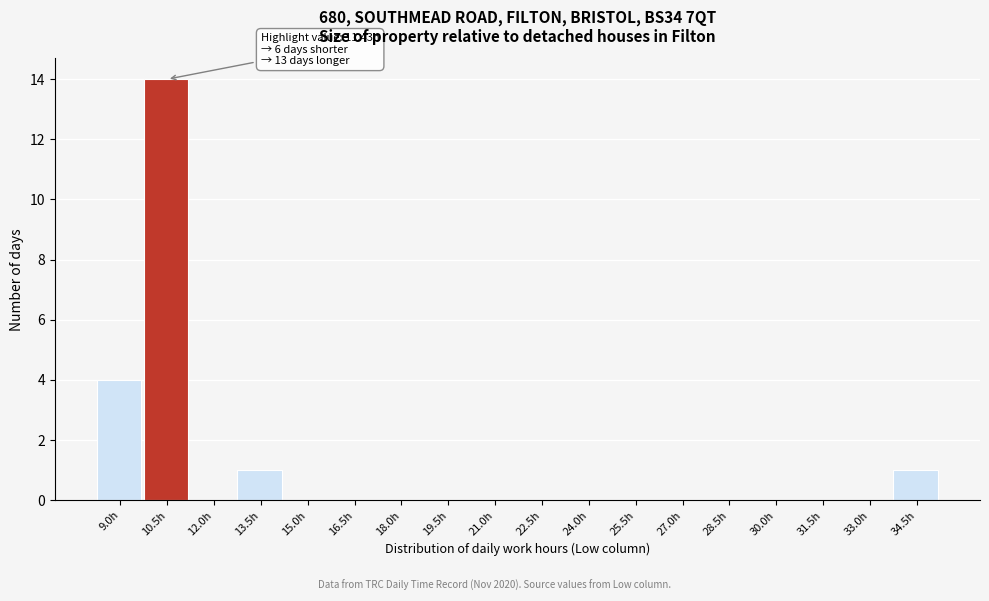

Reading left to right, what are all the values shown in this chart?

9.0h=4	10.5h=14	12.0h=0	13.5h=1	15.0h=0	16.5h=0	18.0h=0	19.5h=0	21.0h=0	22.5h=0	24.0h=0	25.5h=0	27.0h=0	28.5h=0	30.0h=0	31.5h=0	33.0h=0	34.5h=1